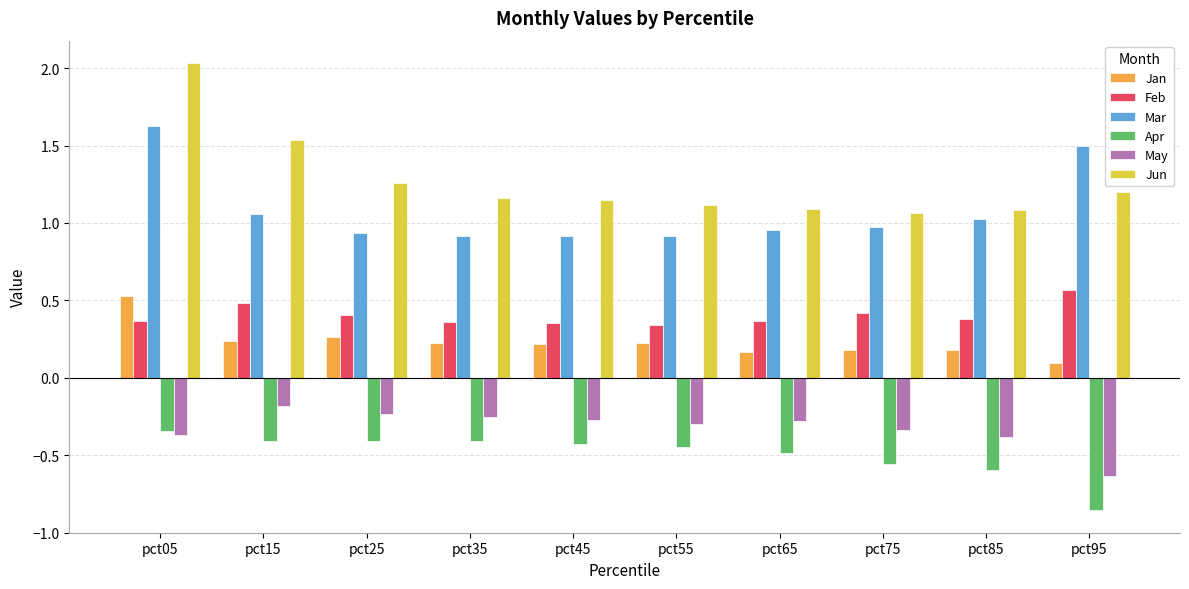

How many bars are there in each group?

6